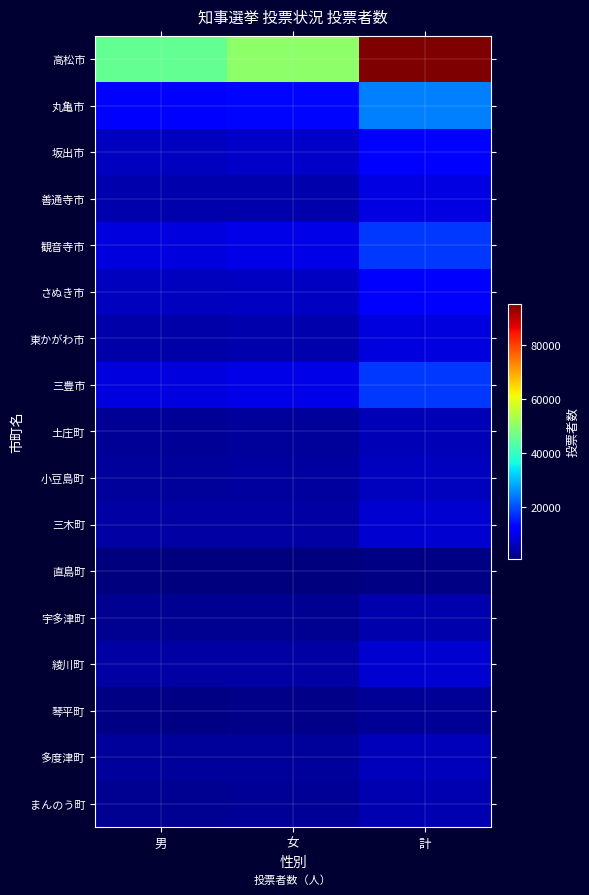

At which category does the chart reach its peak across all series?

計